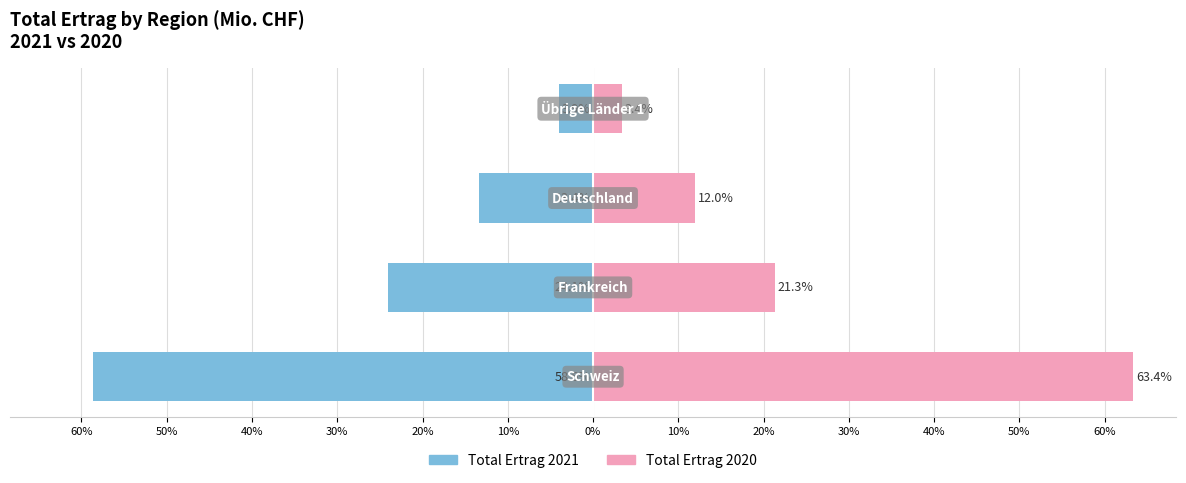

How many bars are there in each group?

2